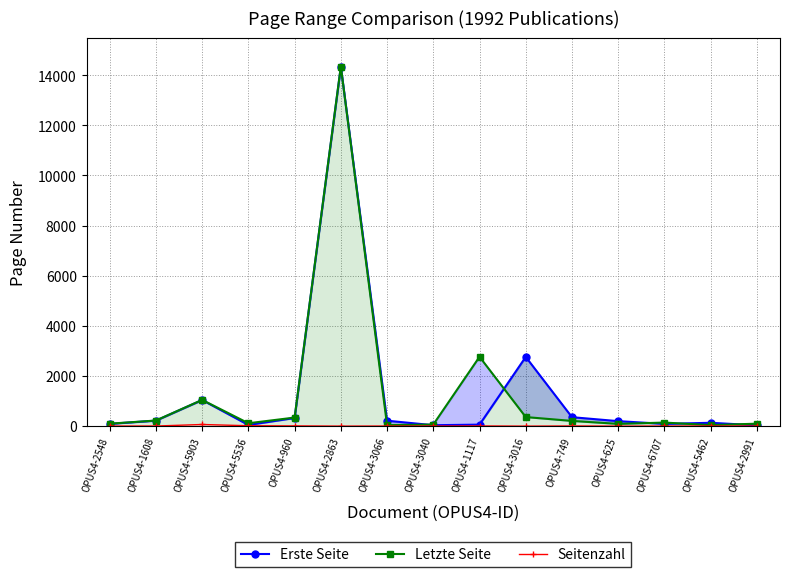

At which label does Seitenzahl first exceed 5?

OPUS4-1608